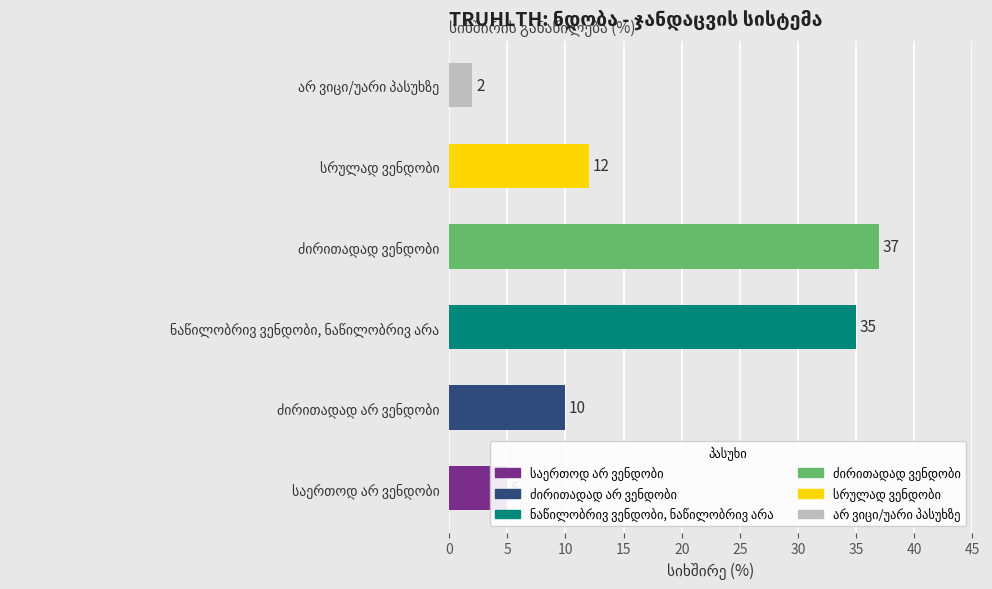

What is the smallest value displayed?

2